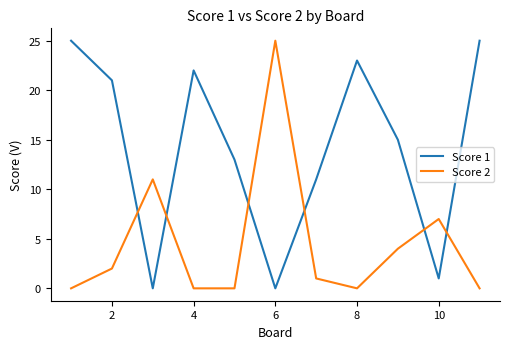

Rank the series by their average value, from highest to lowest.

Score 1, Score 2